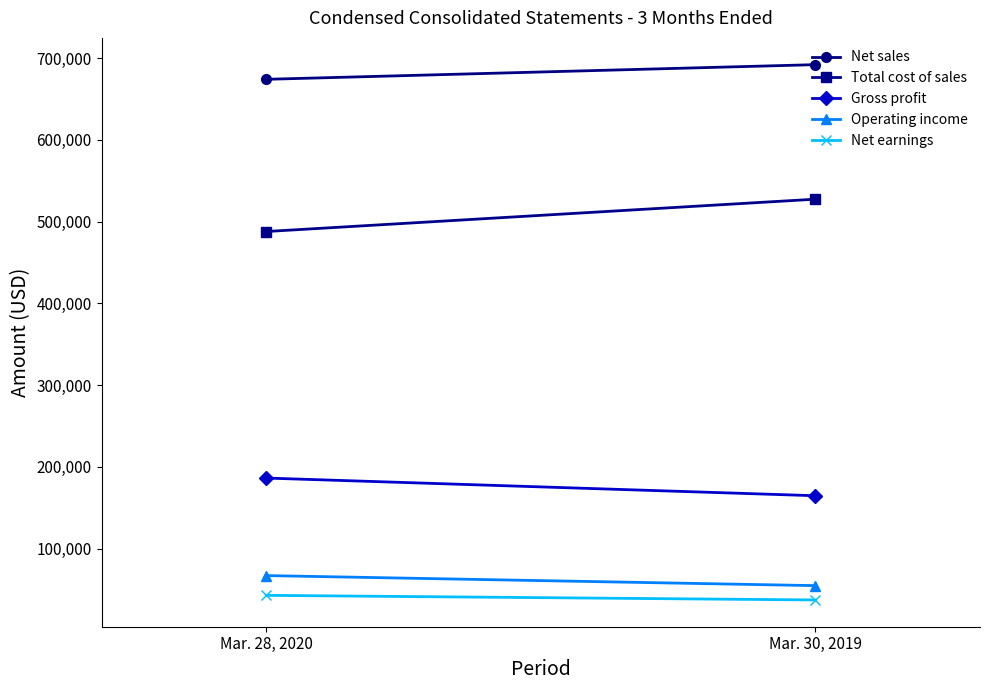

What is the label of the 1st point from the right?

Mar. 30, 2019